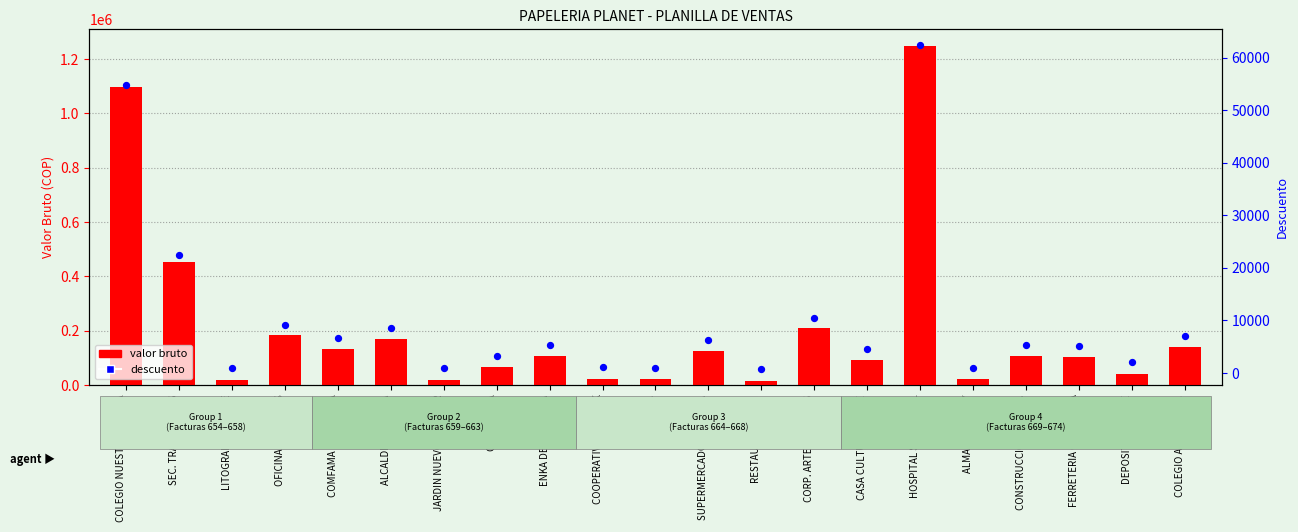

What are all the series names shown in the legend?

valor bruto, descuento